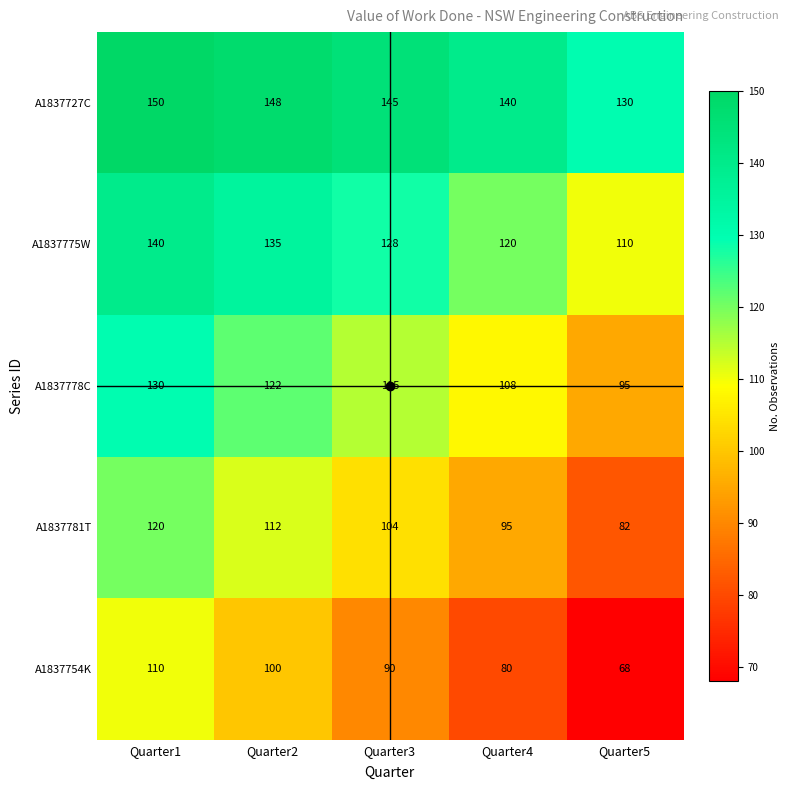

Is it true that A1837754K equals 60 at Quarter3?

False